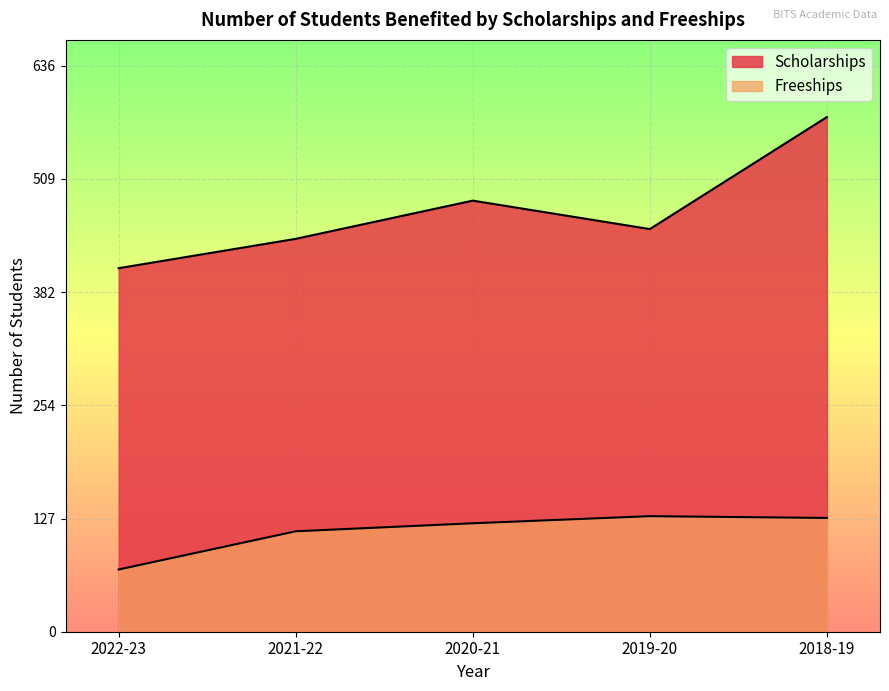

How many lines are shown in the chart?

2